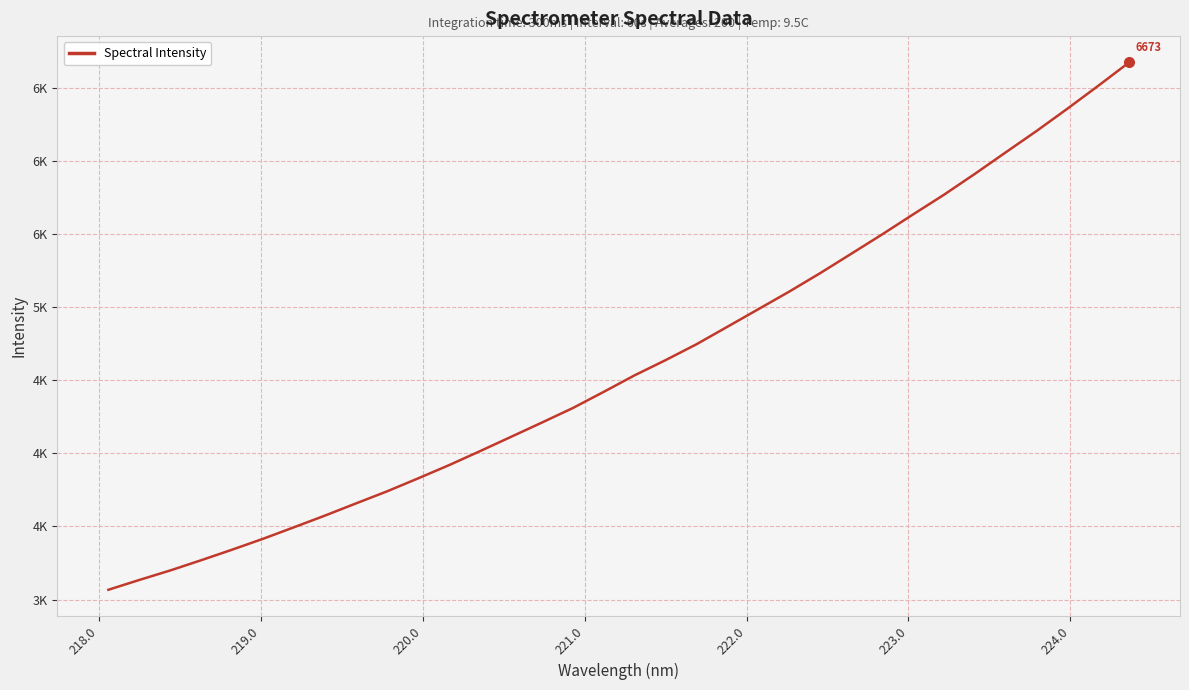

Is this an area chart (filled region under the line)?

No